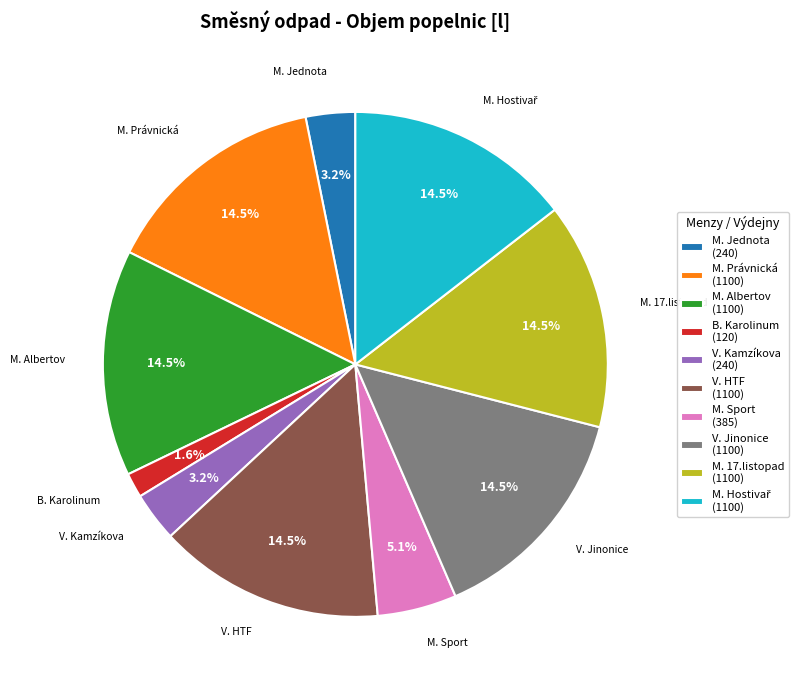

How many slices are in this pie chart?

10